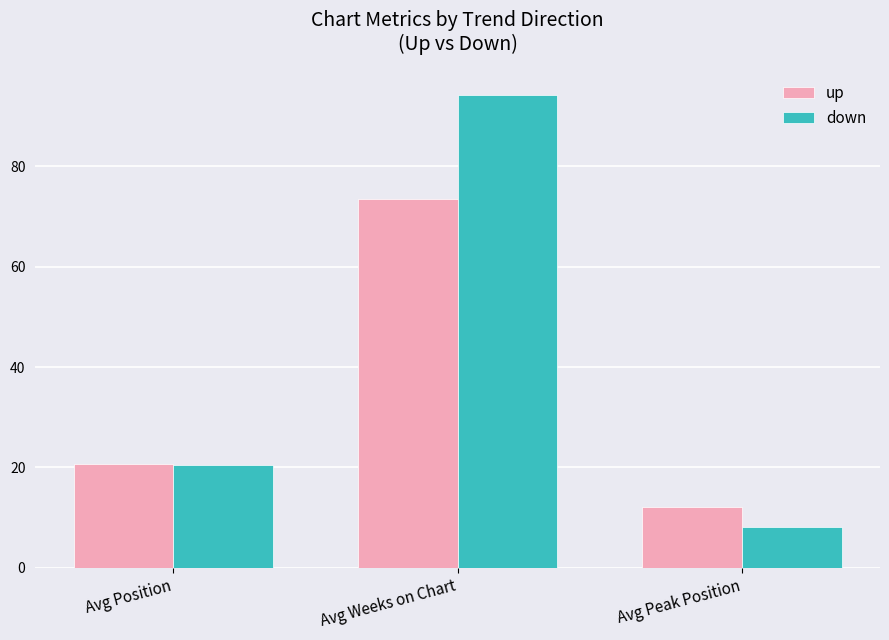

Which series has the widest spread of values?

down